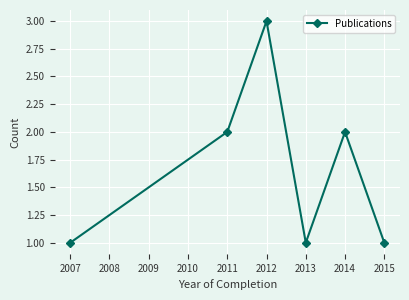

How many data points does each series have?

6